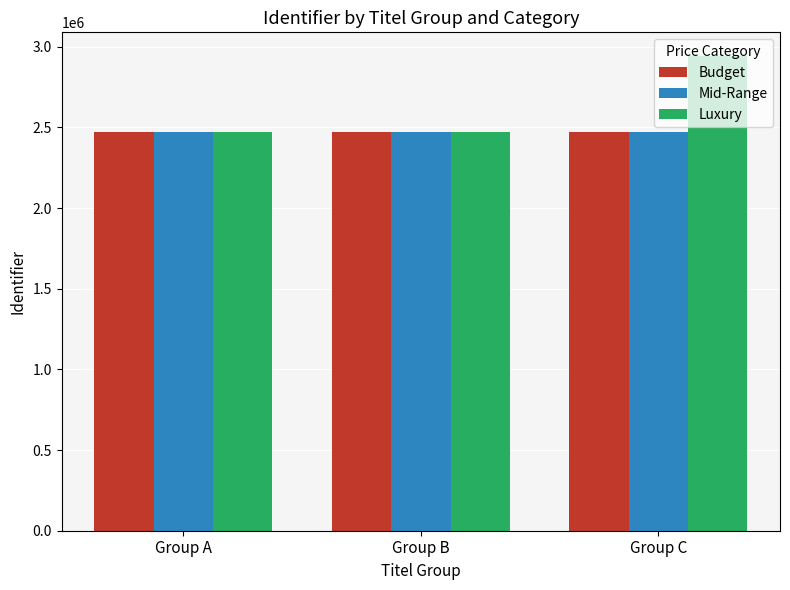

Which series has the largest total across all categories?

Luxury